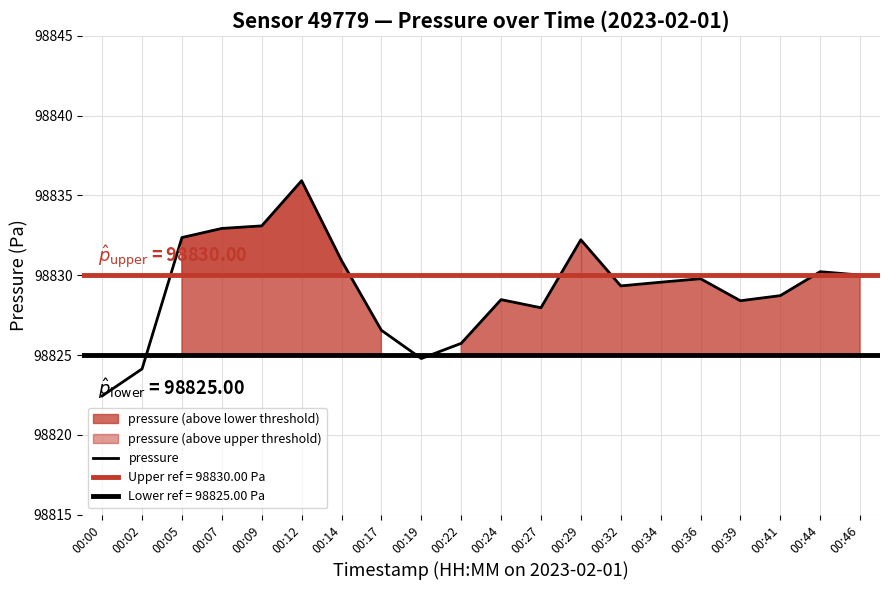

True or false: there are more than 0 points higher than both neighbors.

True